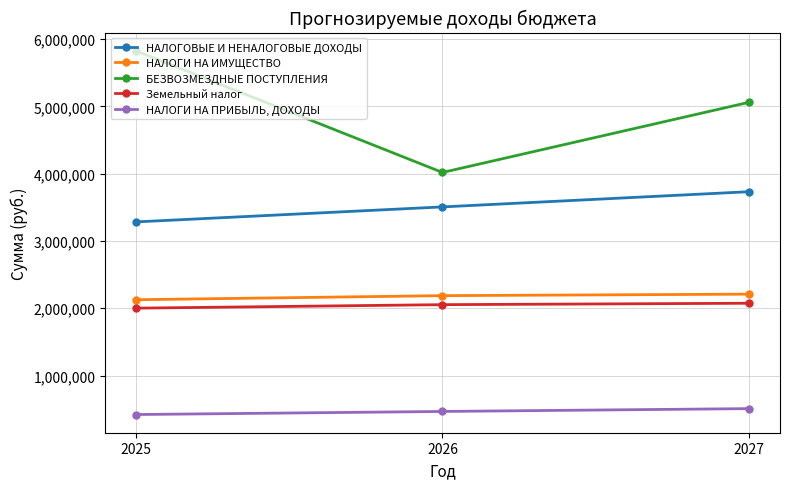

What is the sum of the БЕЗВОЗМЕЗДНЫЕ ПОСТУПЛЕНИЯ values at 2025 and 2026?

9843196